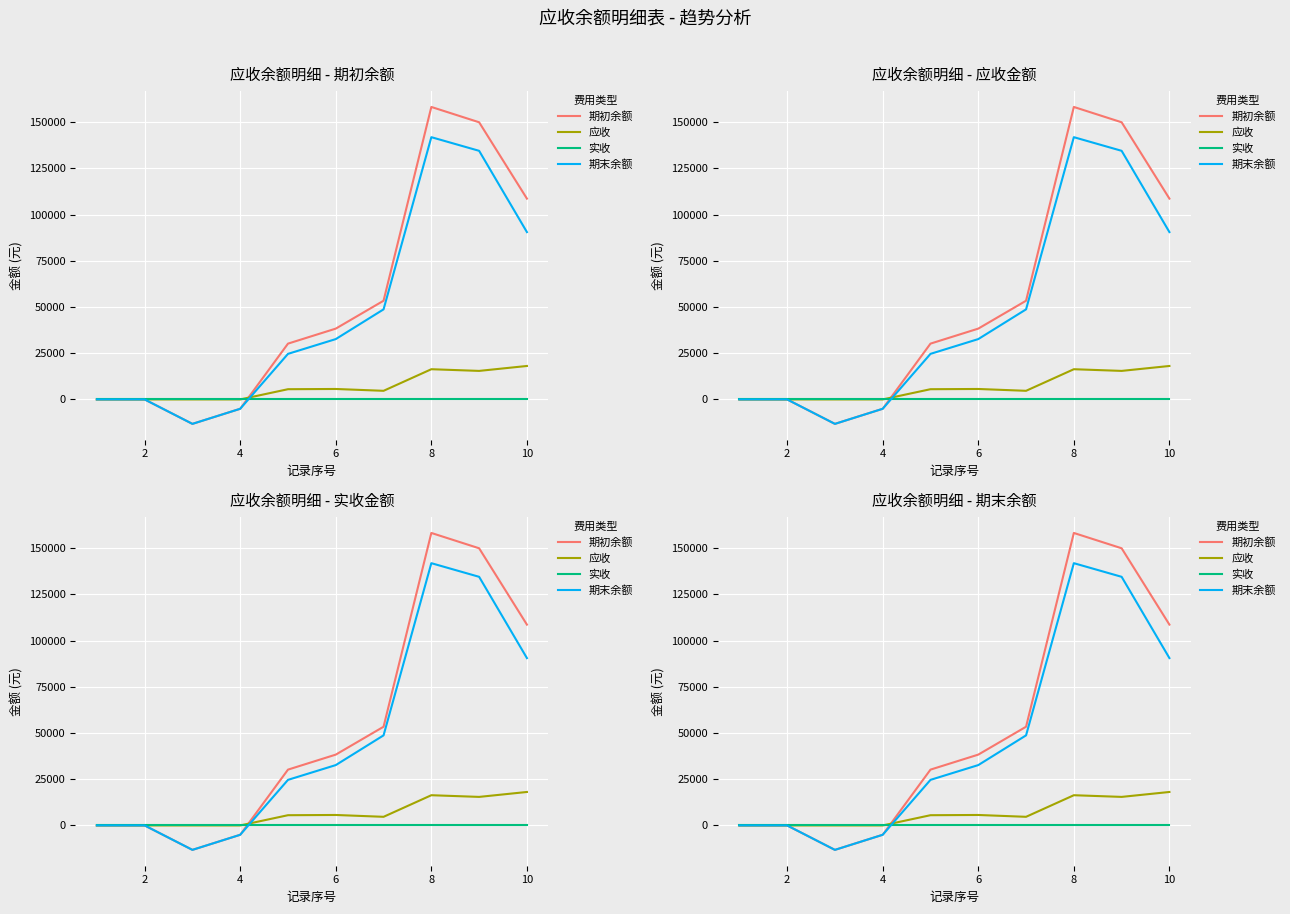

Which series changed the most between 6 and 8?

期初余额